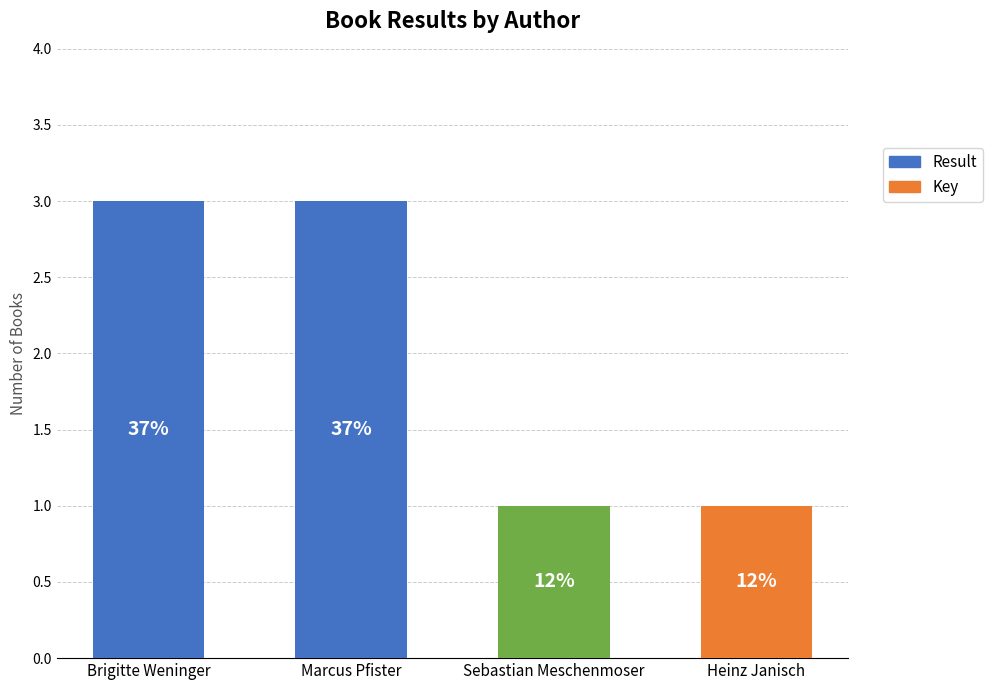

Does the chart contain any negative values?

No